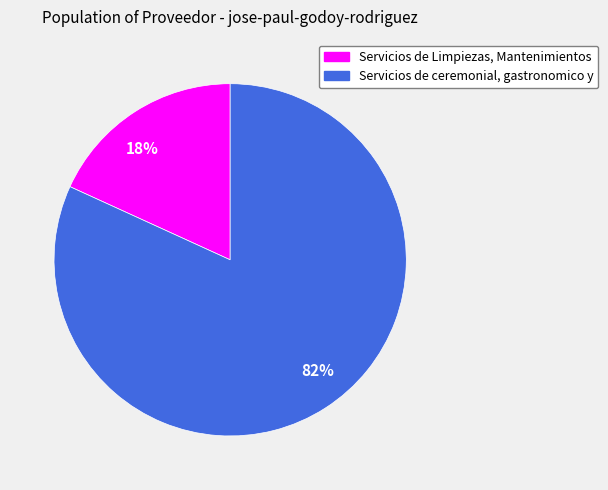

What percentage is the 18% slice, to the nearest percent?

18%